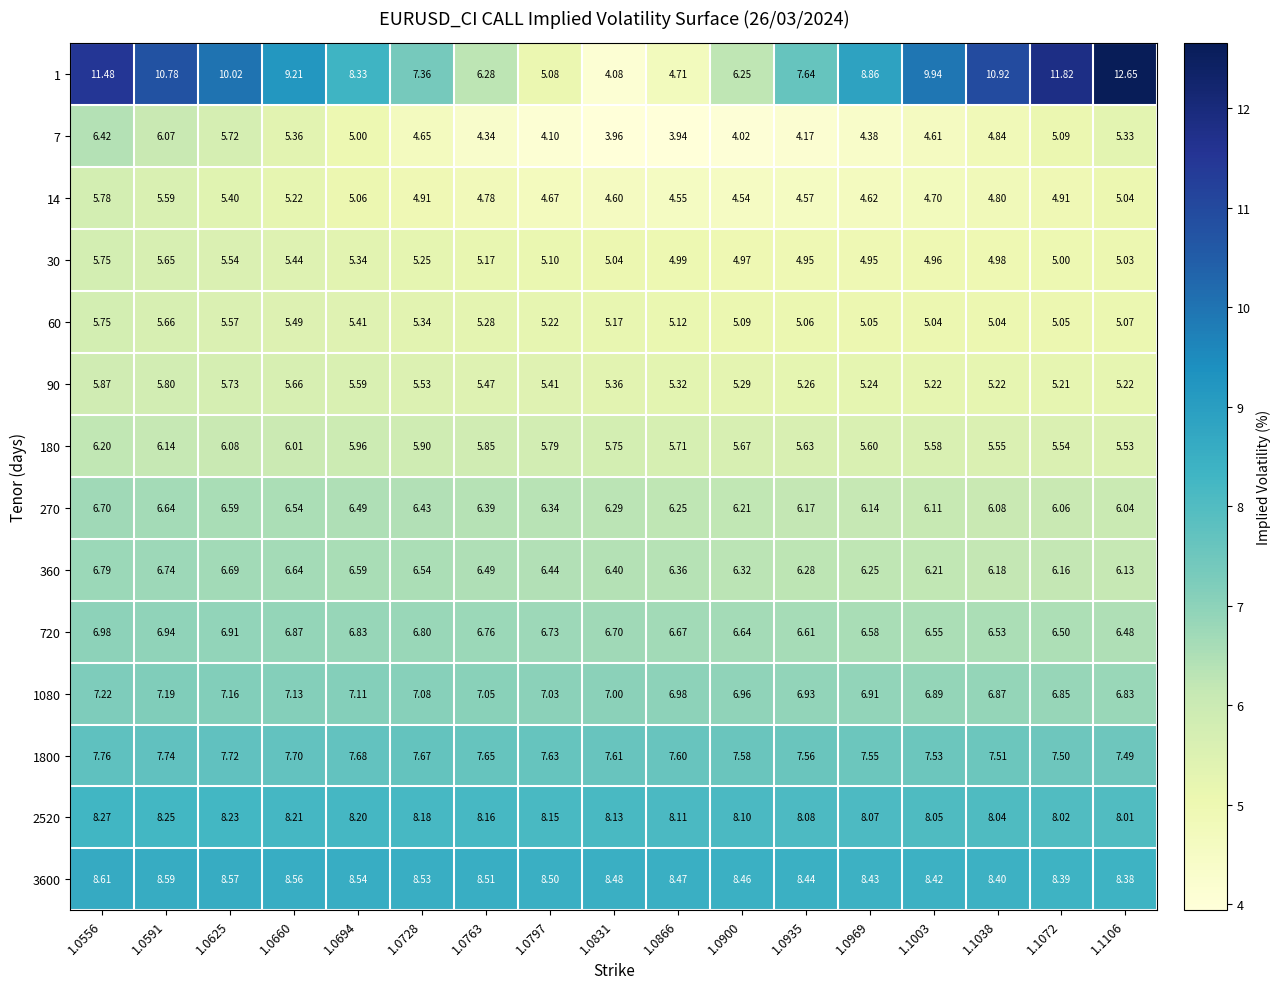

Is the value of 180 at 1.1072 greater than the value of 14 at 1.0900?

Yes